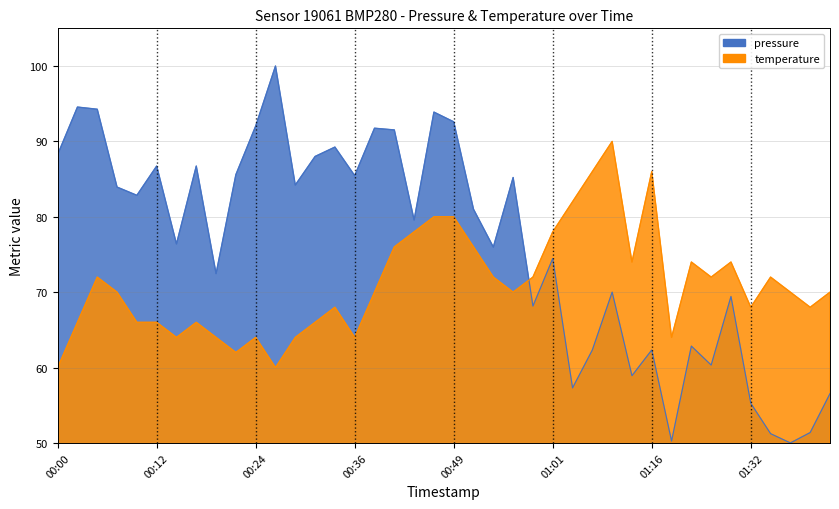

Where do pressure and temperature first cross each other?

23 and 24